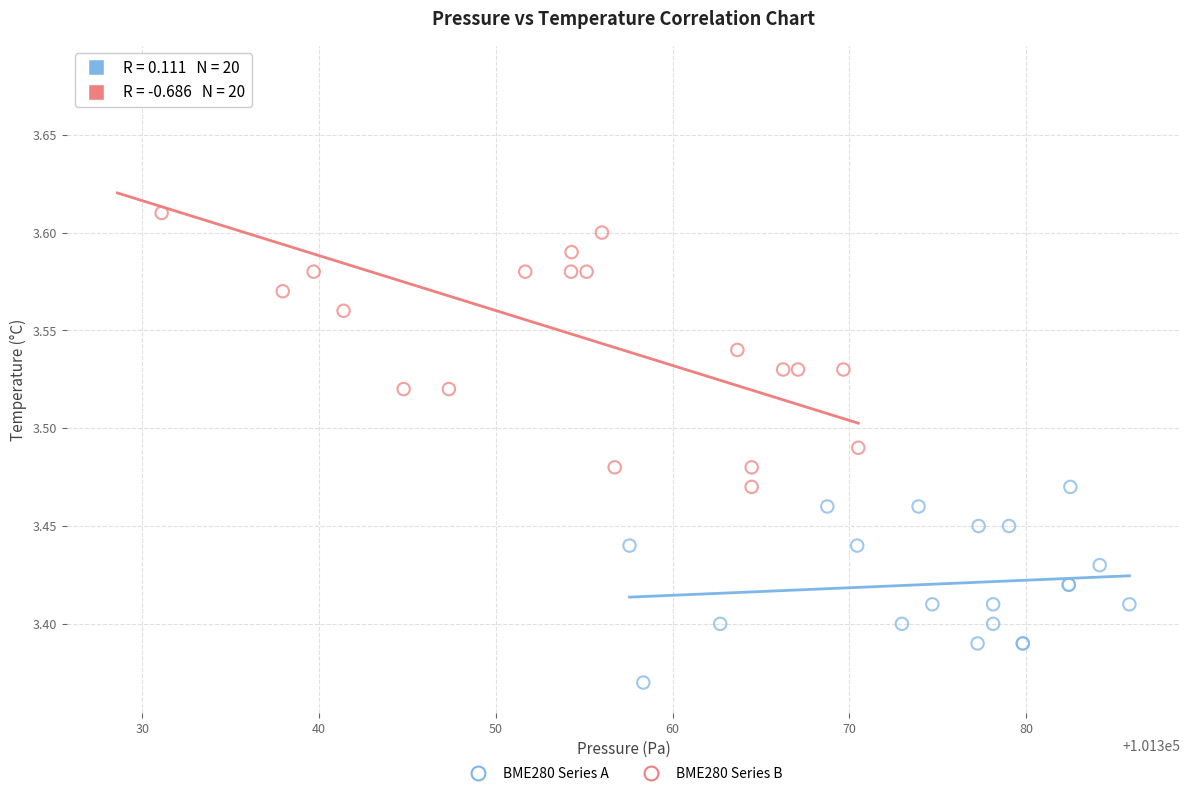

What are all the series names shown in the legend?

BME280 Series A, BME280 Series B